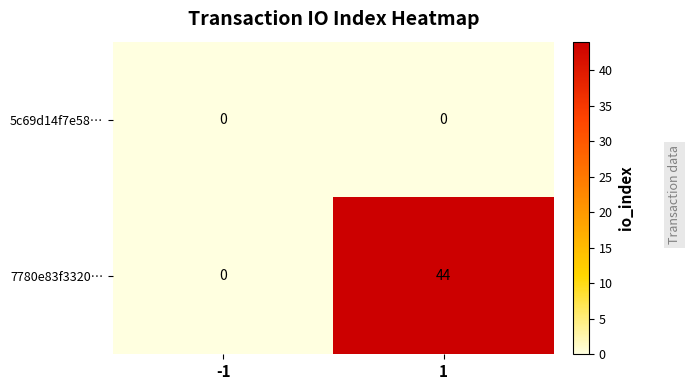

Reading right to left, extract all data points from this chart.

5c69d14f7e58…: 0	0
7780e83f3320…: 44	0